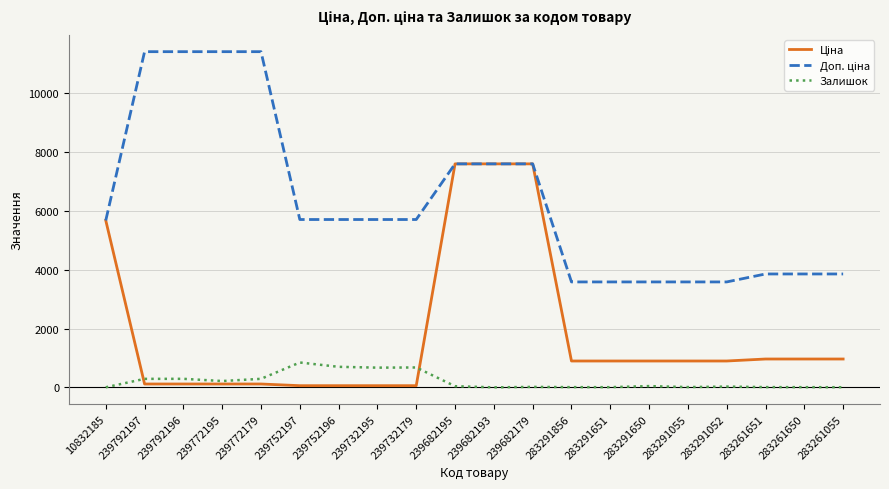

Count the number of data series in this chart.

3